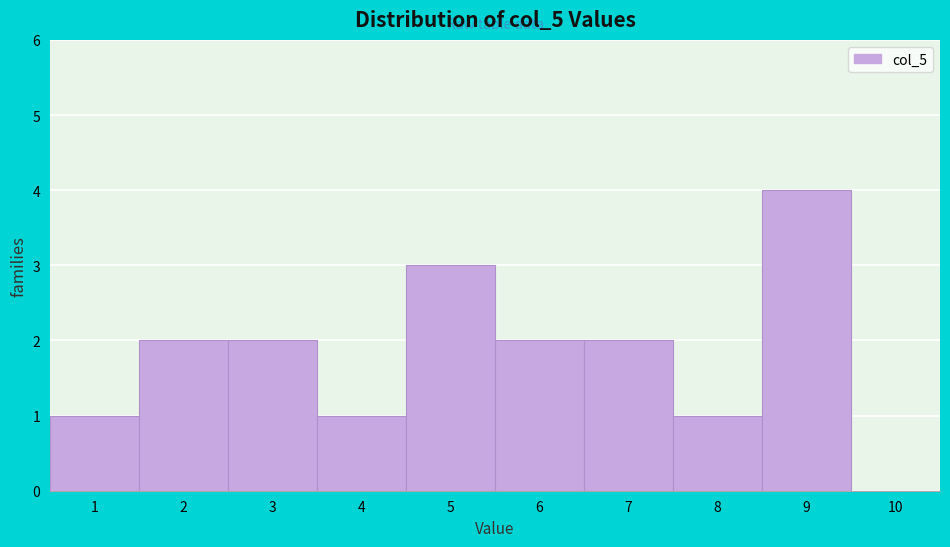

Reading left to right, transcribe this chart: for each bar, give the range it covers on the x-axis and its height. The values are not printed on the chart, so give them approximately, as read against the axis.

0.5 to 1.5: 1
1.5 to 2.5: 2
2.5 to 3.5: 2
3.5 to 4.5: 1
4.5 to 5.5: 3
5.5 to 6.5: 2
6.5 to 7.5: 2
7.5 to 8.5: 1
8.5 to 9.5: 4
9.5 to 10.5: 0